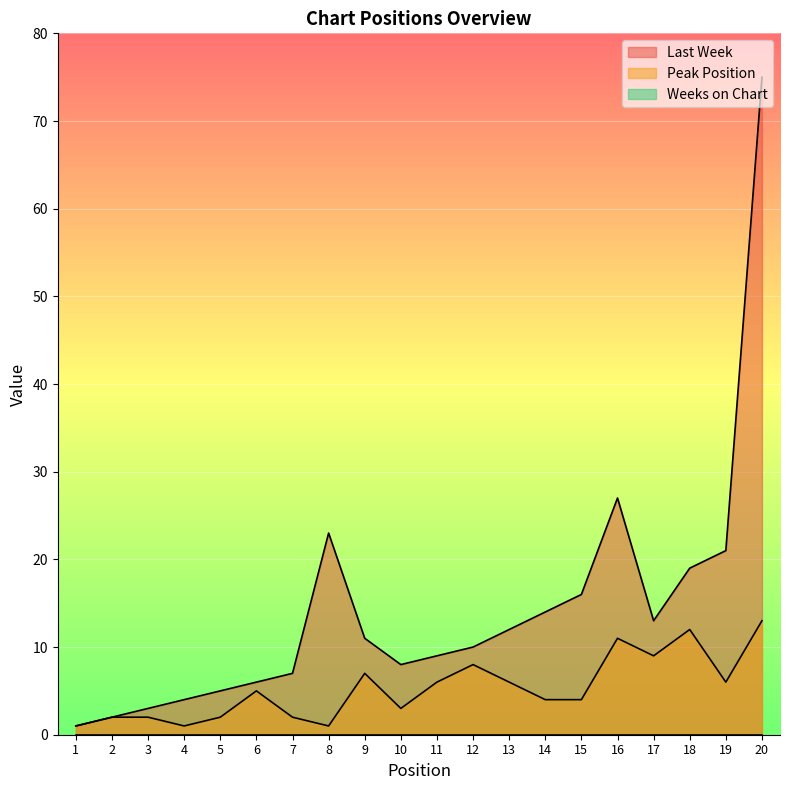

What is the highest value of the Last Week series?

75